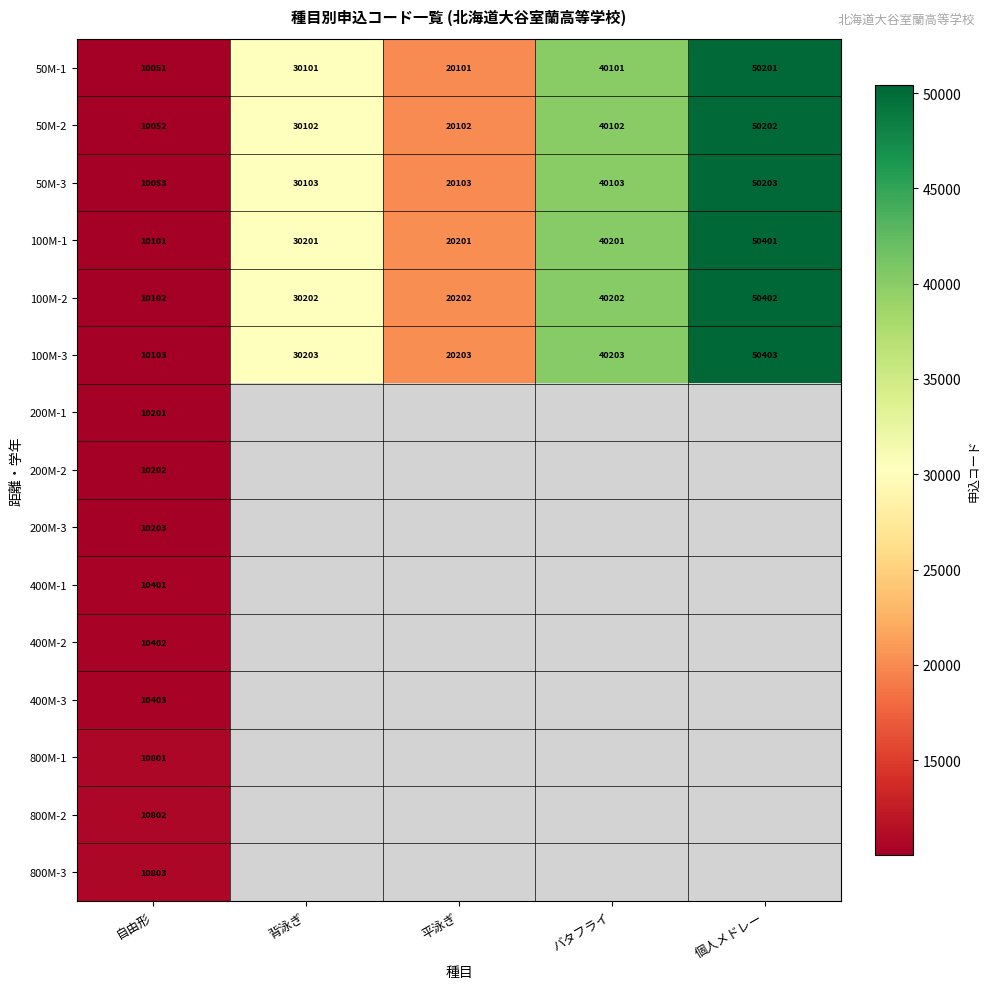

Which label corresponds to the smallest value in the chart?

自由形